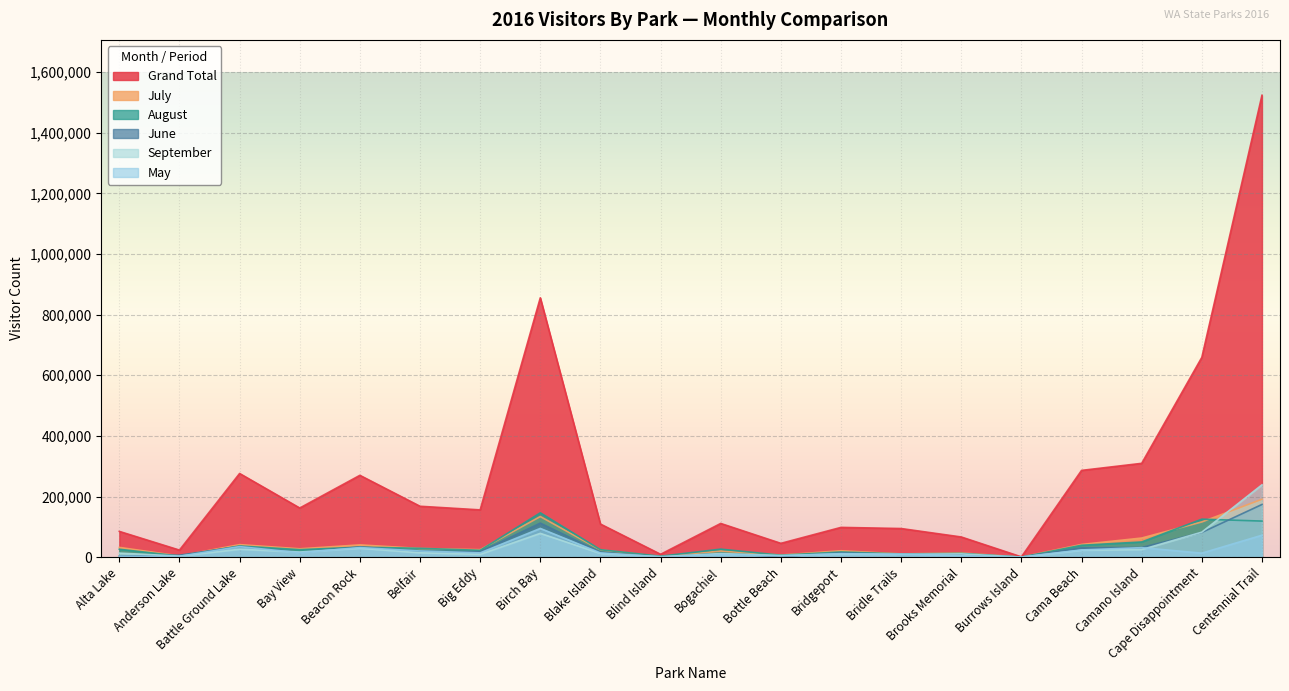

Which series has the widest spread of values?

Grand Total